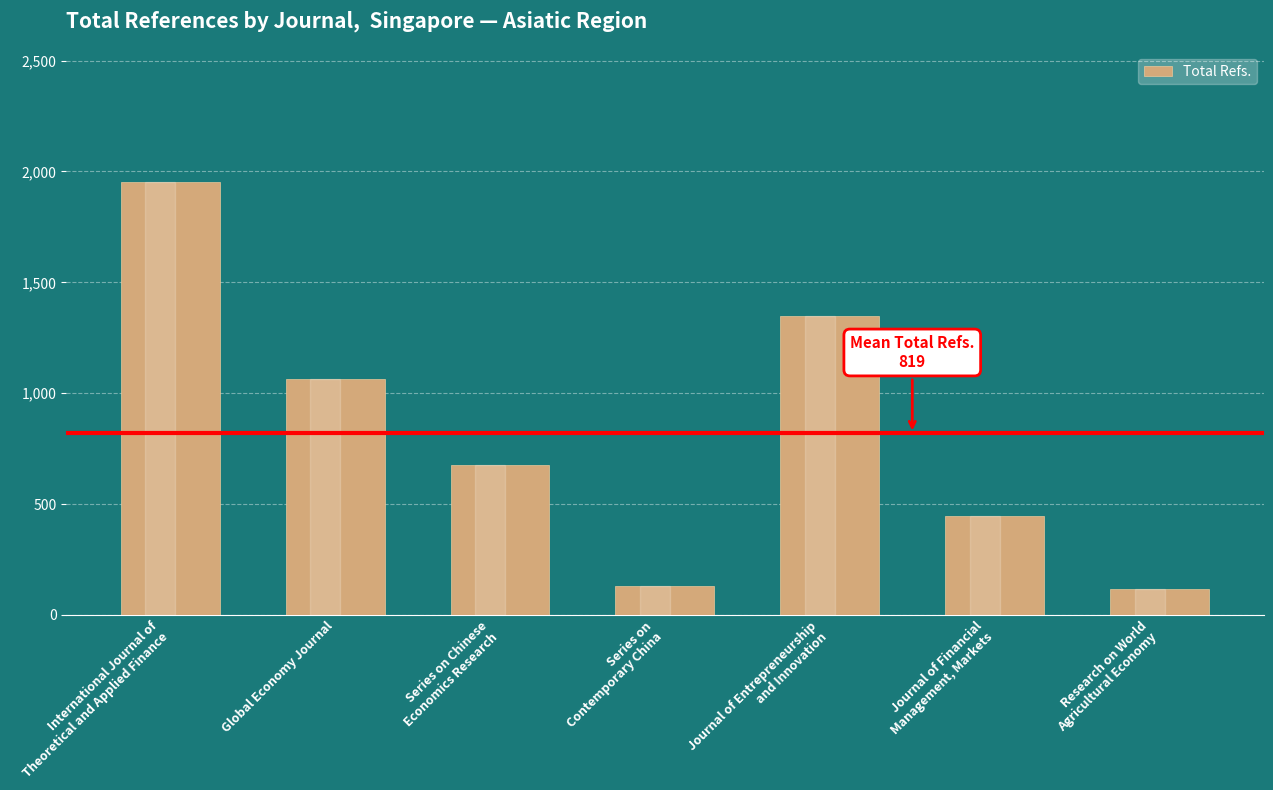

Reading left to right, extract all data points from this chart.

International Journal of
Theoretical and Applied Finance=1953	Global Economy Journal=1064	Series on Chinese
Economics Research=675	Series on
Contemporary China=131	Journal of Entrepreneurship
and Innovation=1350	Journal of Financial
Management, Markets=447	Research on World
Agricultural Economy=115